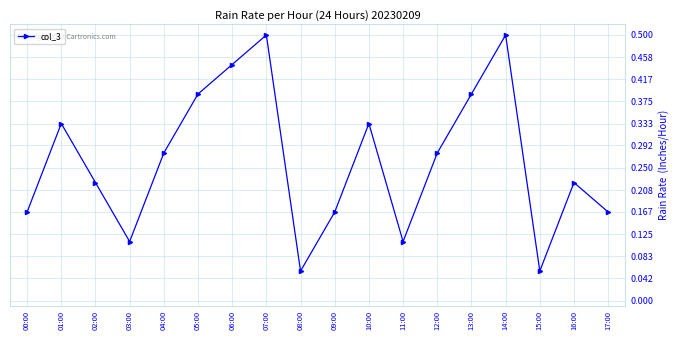

What is the sum of the values at 06:00 and 15:00?

0.5